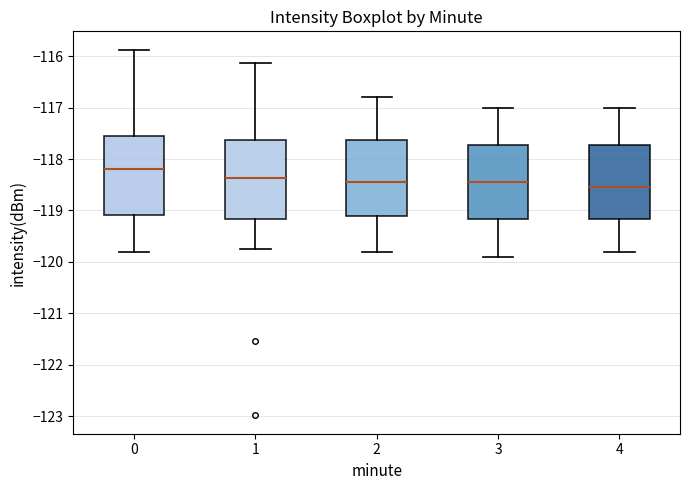

Reading left to right, transcribe this box plot: for each box, give where its median line is, the range the box spans, and where its two whiskers end, as read against the y-axis. The values are not printed on the chart, so give them approximately, as read against the axis.

0: median -118.2, box -119.1 to -117.5, whiskers -119.8 to -115.9
1: median -118.4, box -119.2 to -117.6, whiskers -119.7 to -116.1
2: median -118.4, box -119.1 to -117.6, whiskers -119.8 to -116.8
3: median -118.4, box -119.2 to -117.7, whiskers -119.9 to -117.0
4: median -118.5, box -119.2 to -117.7, whiskers -119.8 to -117.0